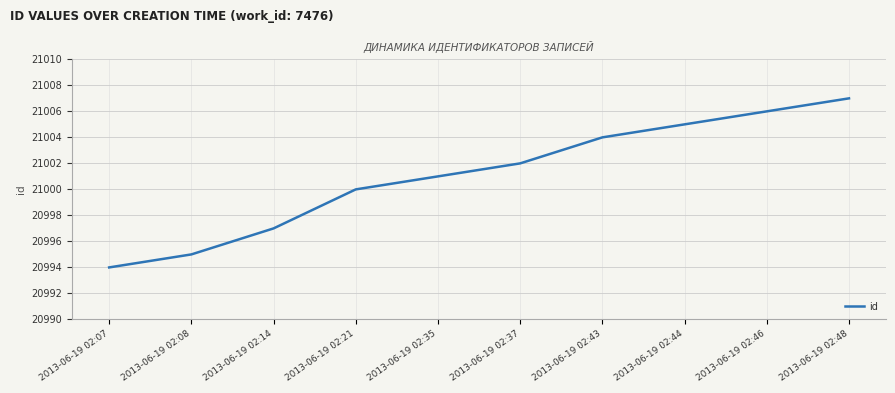

What is the difference between the maximum and second lowest values?

12